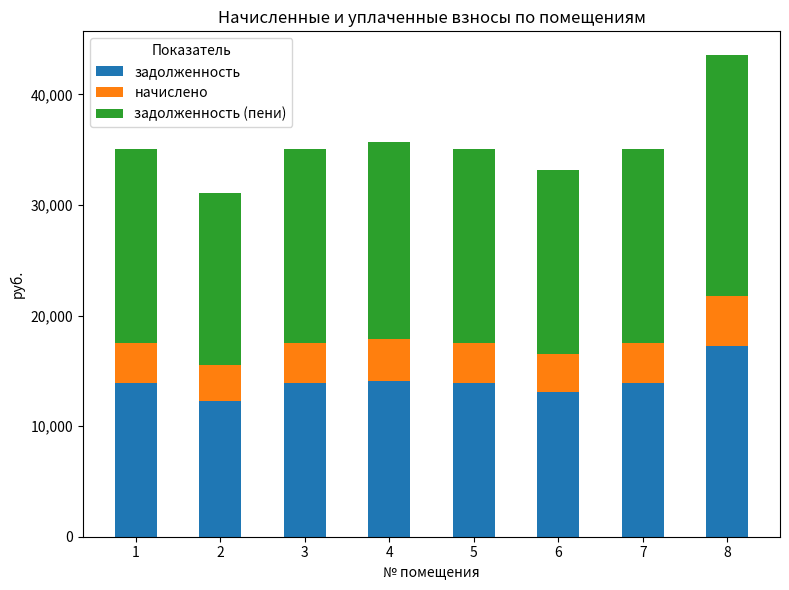

What is the maximum value for задолженность?

17205.6